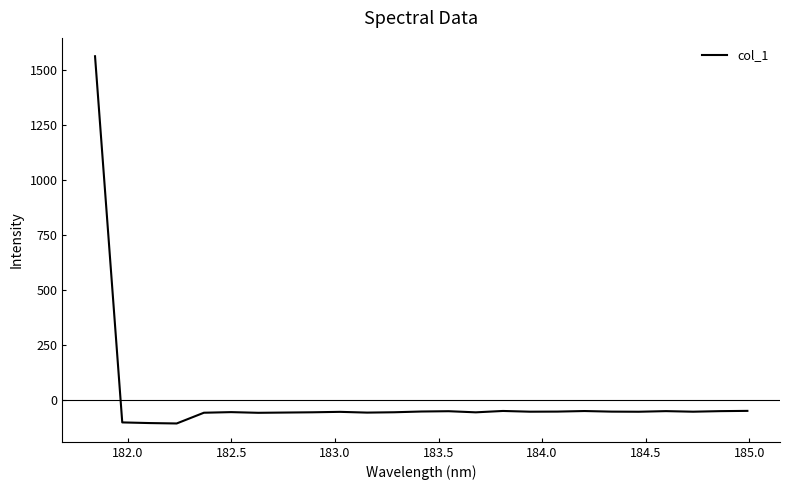

How many distinct data groups are displayed?

1